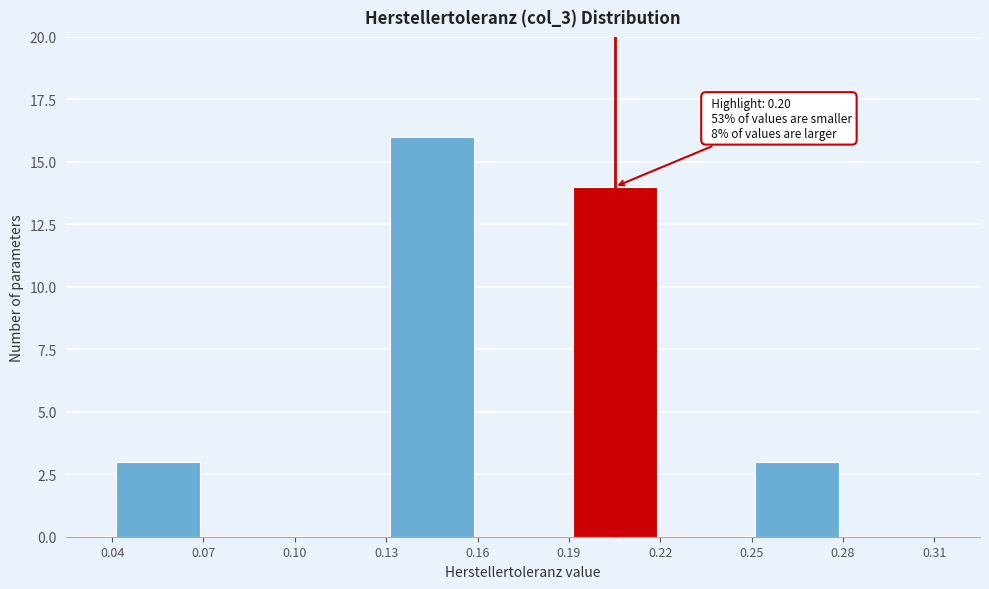

Over which range of the x-axis is the bar tallest?

0.13 to 0.16